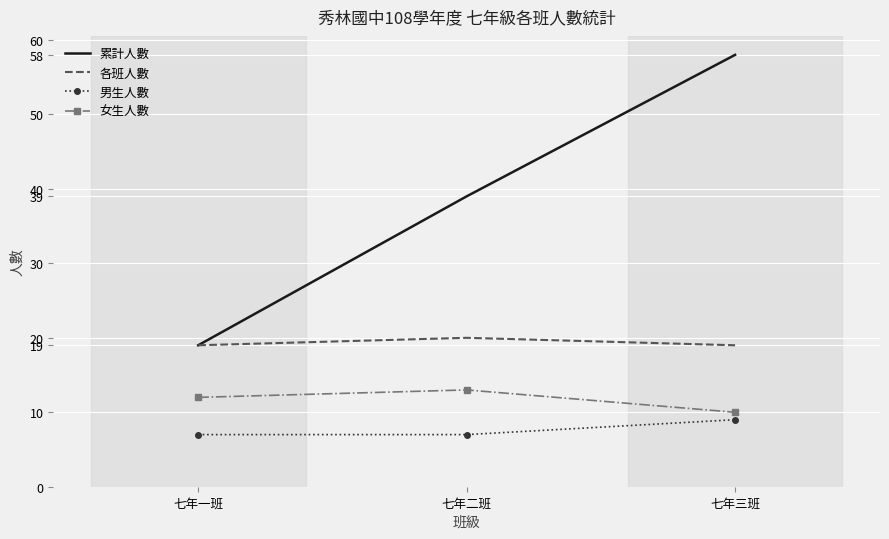

How many 累計人數 values are between 19 and 58?

3